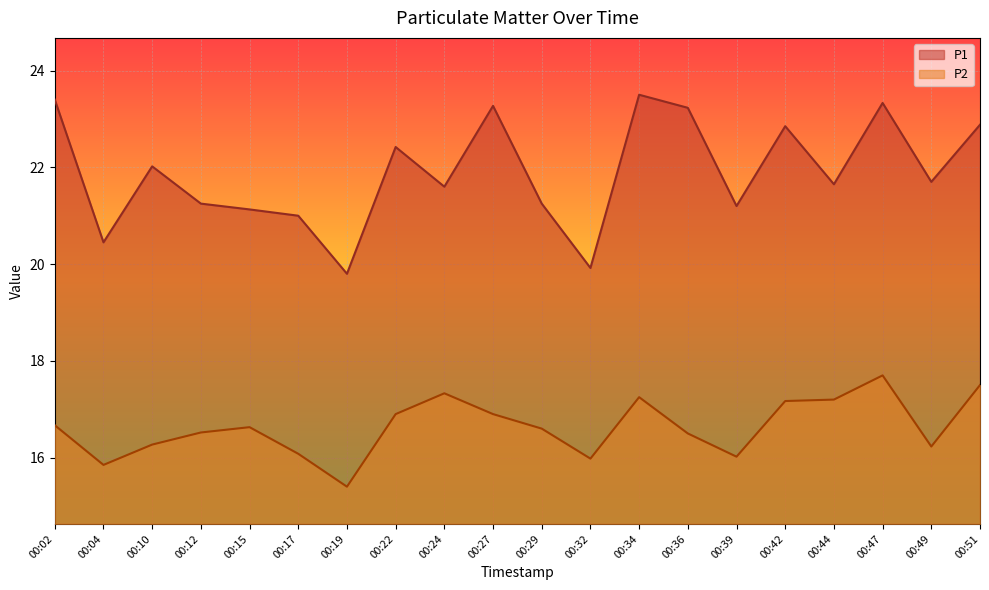

At which category does P1 reach its first local peak?

00:10